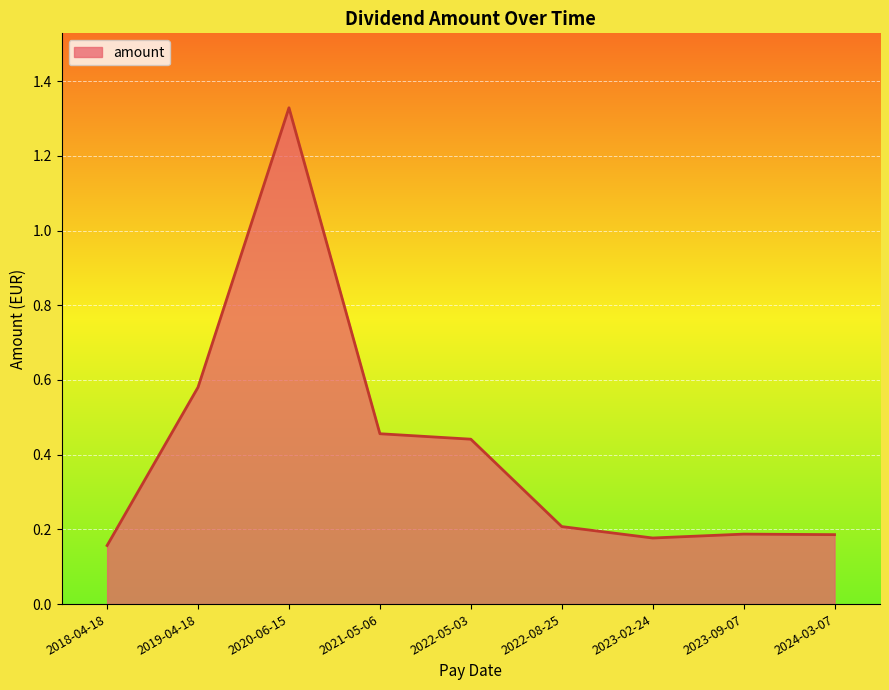

True or false: the data shows 0.2 at 2022-08-25.

True